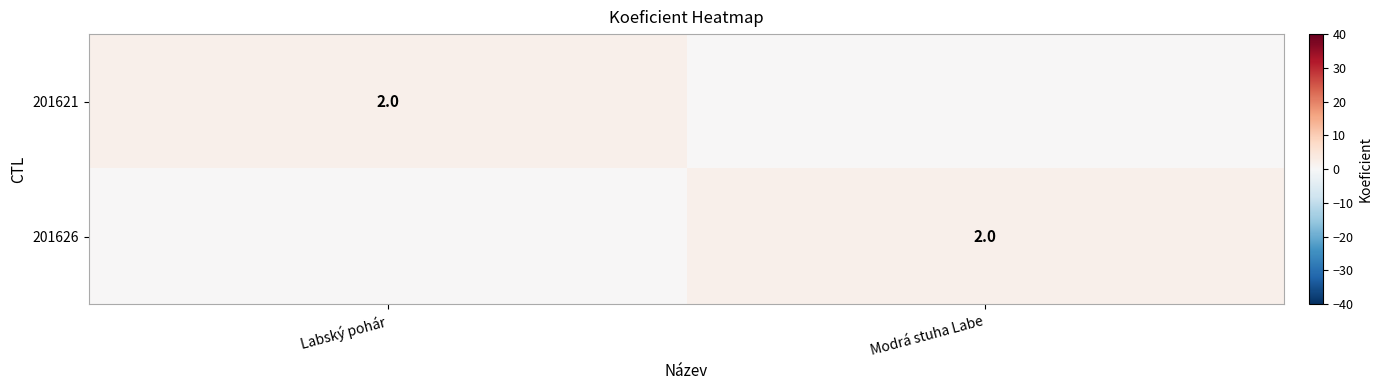

Is it true that 201626 equals 1 at Modrá stuha Labe?

False